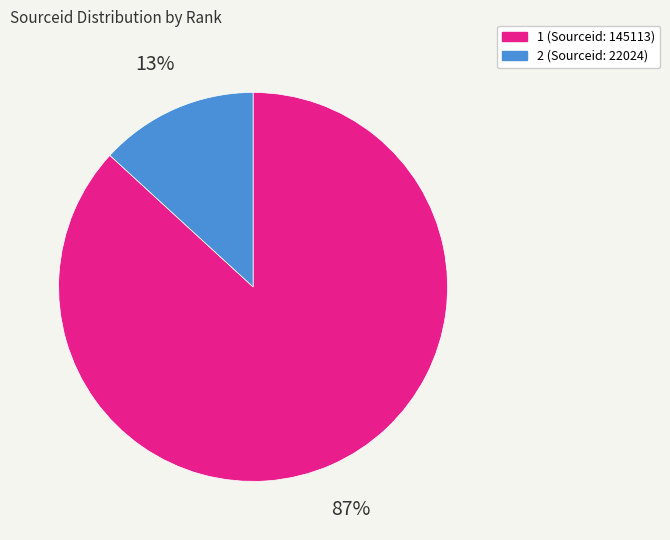

To the nearest percent, what percentage of the pie is 2?

13%